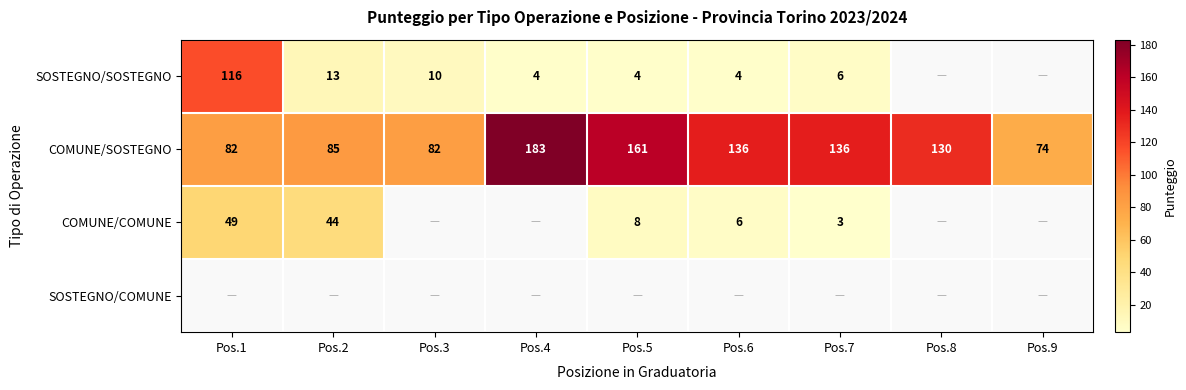

What is the sum of the COMUNE/SOSTEGNO values at Pos.3 and Pos.4?

265